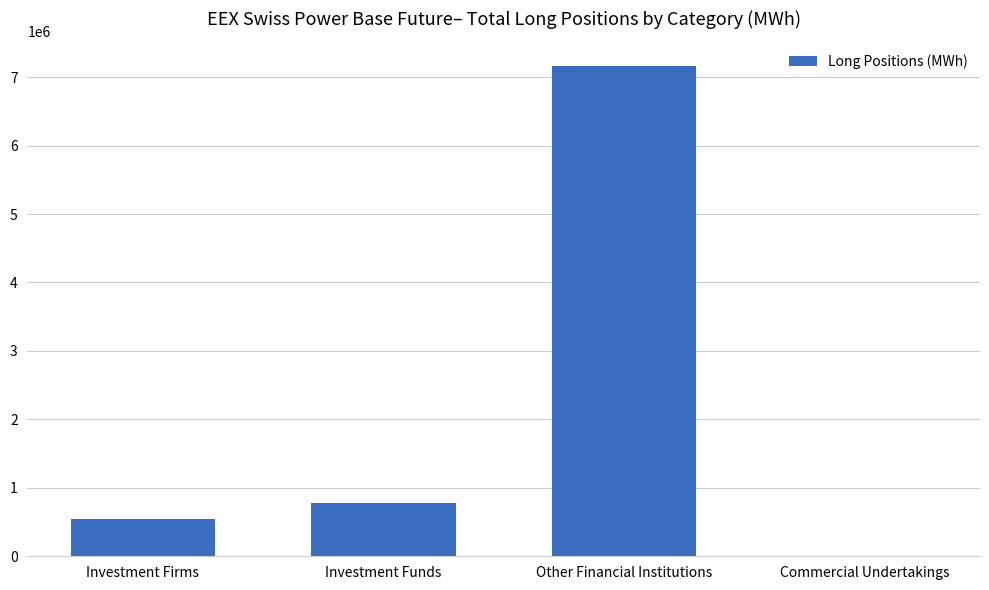

Which category has the highest value across all series?

Other Financial Institutions